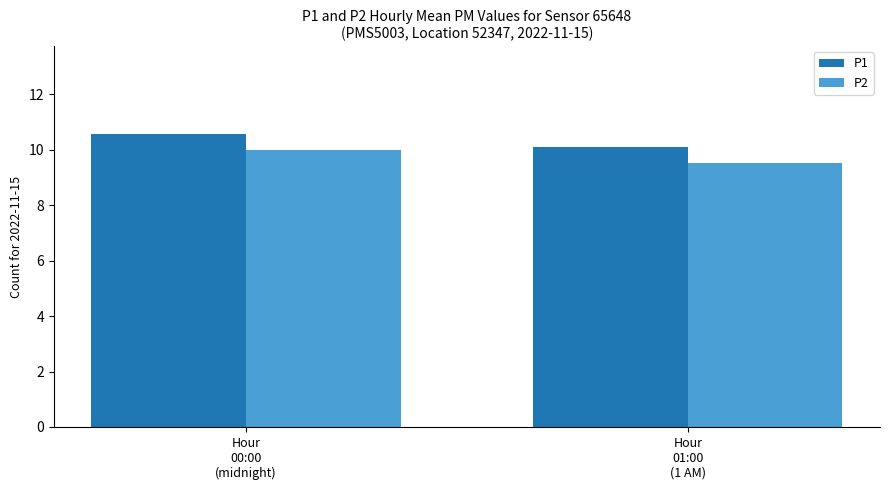

What are all the series names shown in the legend?

P1, P2